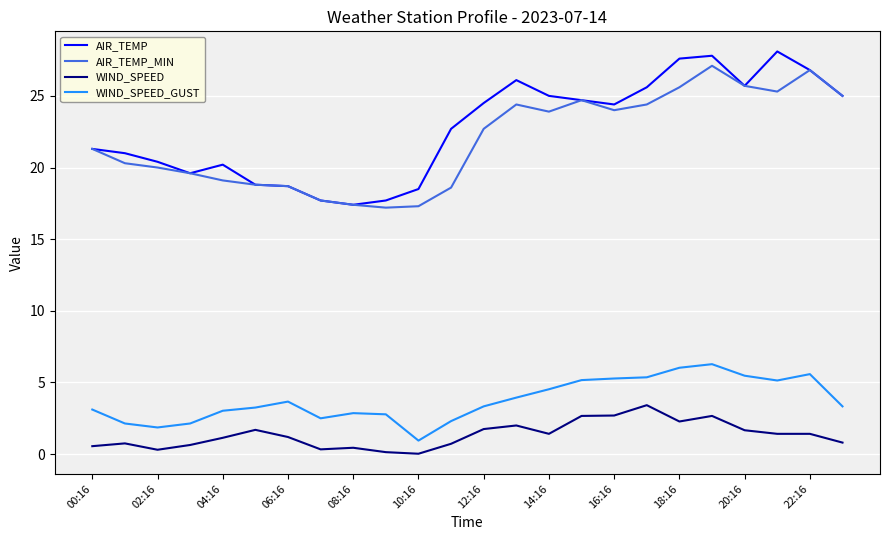

What is the maximum value shown in the chart?

28.1